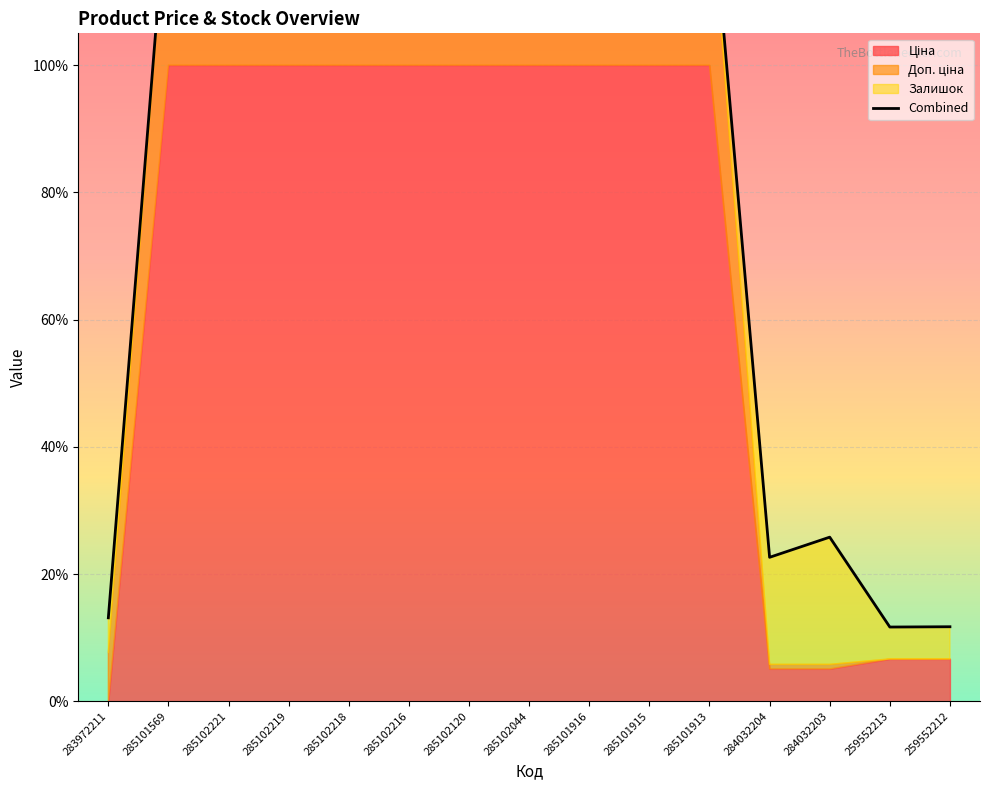

Which category has the highest value across all series?

285101913